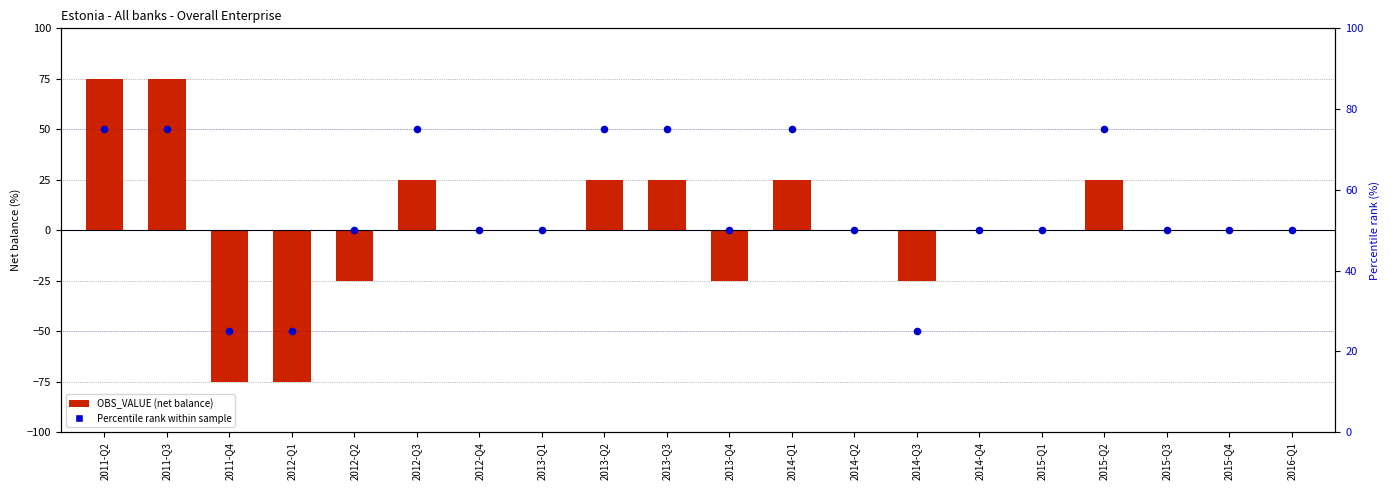

What are all the series names shown in the legend?

OBS_VALUE (net balance), Percentile rank within sample